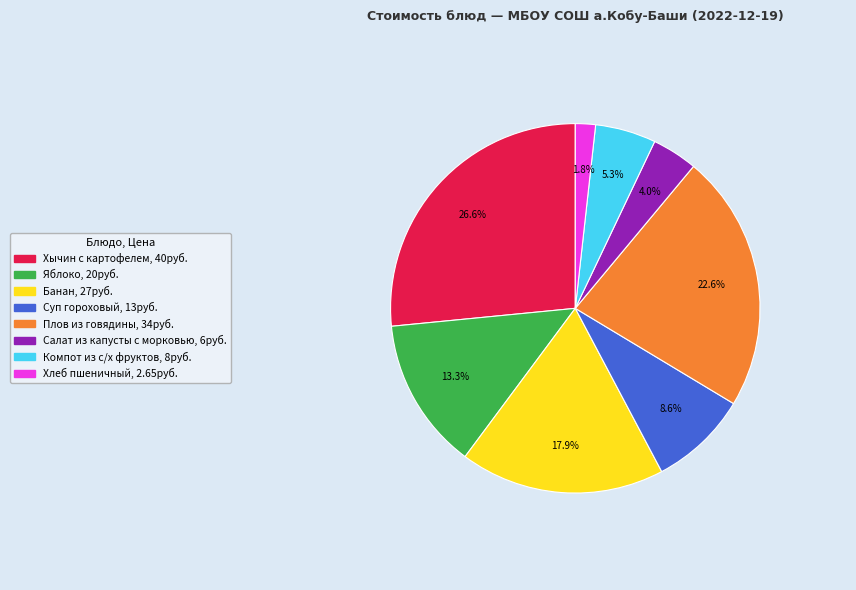

To the nearest percent, what is the difference between the largest and smallest slice percentages?

25%